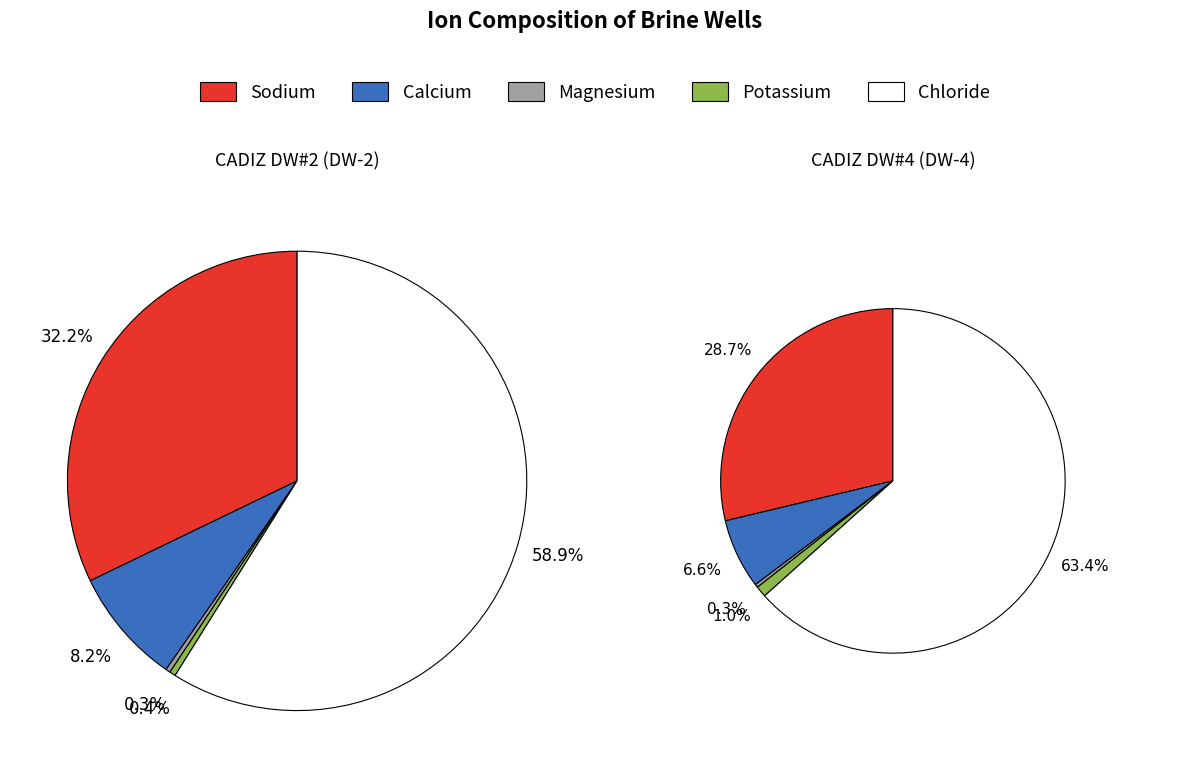

The DW-2 slice represents 6% of the pie. True or false?

False